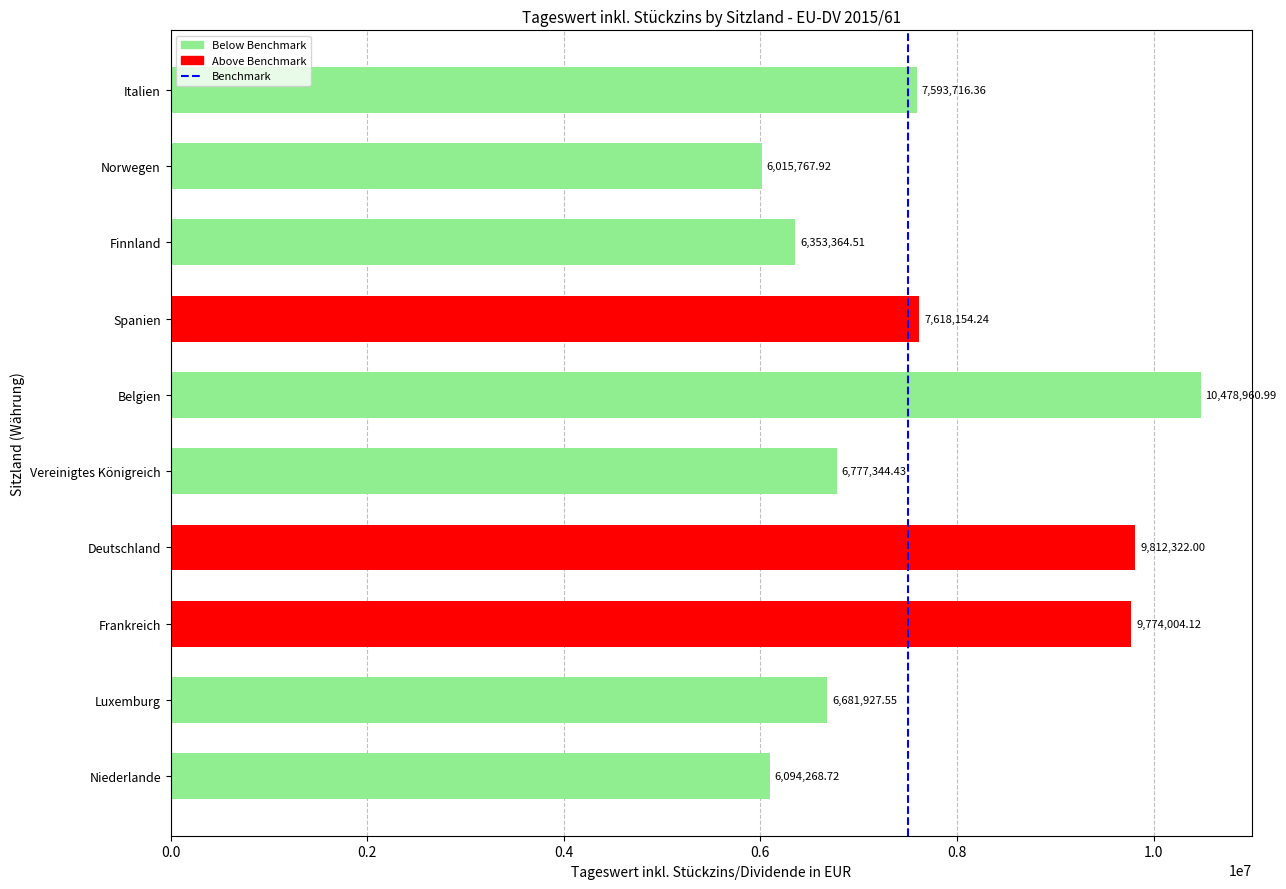

What is the difference between the values at Deutschland and Finnland?

3458957.5